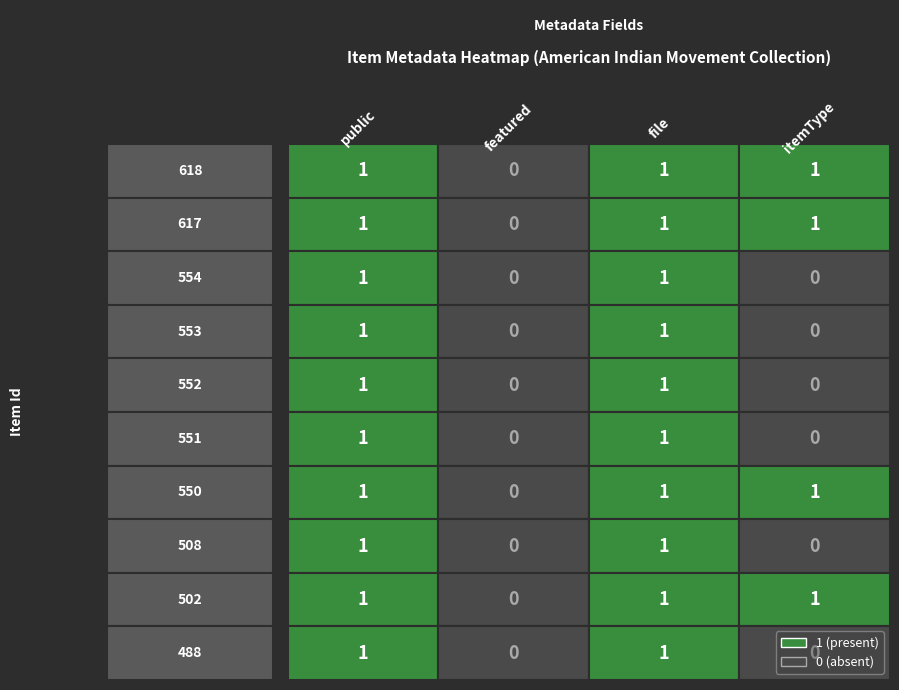

At public, list the series in order from largest to smallest.

618, 617, 554, 553, 552, 551, 550, 508, 502, 488